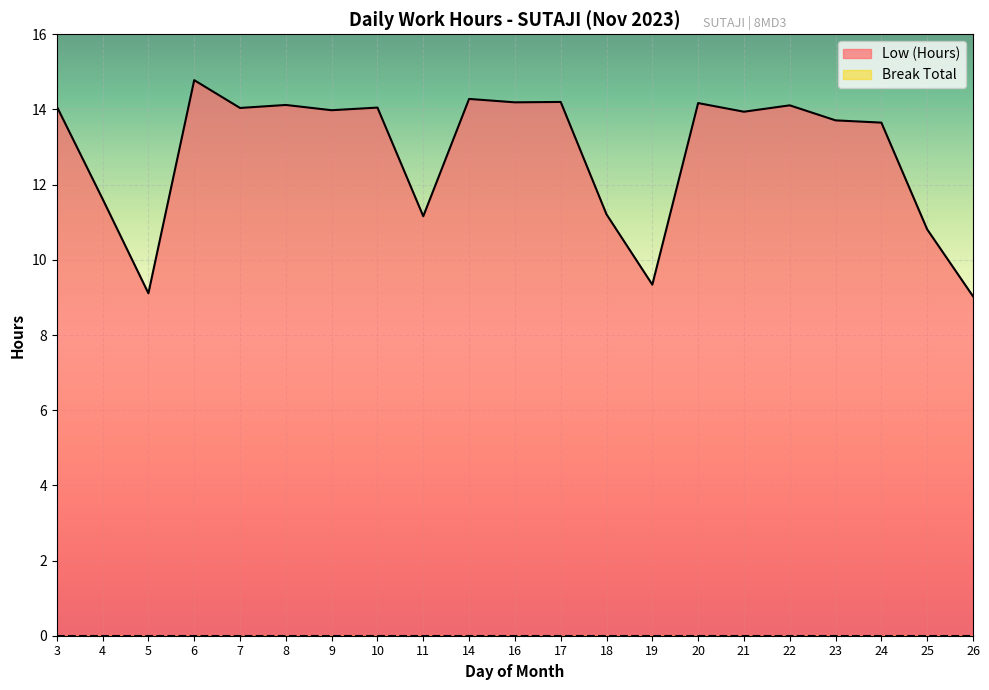

How many categories are shown in the chart?

21